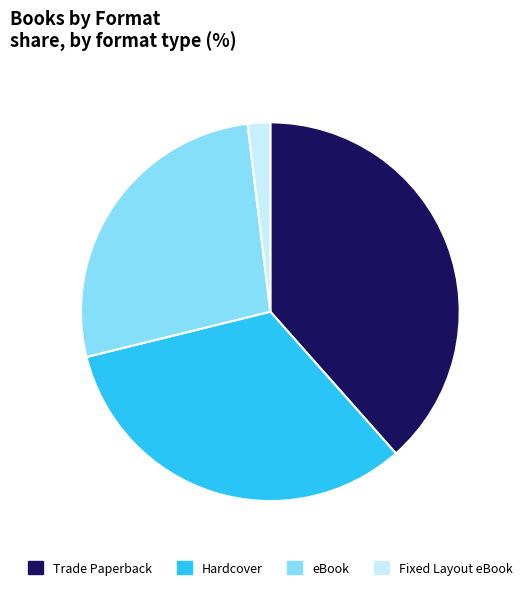

Which slice is the largest?

Trade Paperback